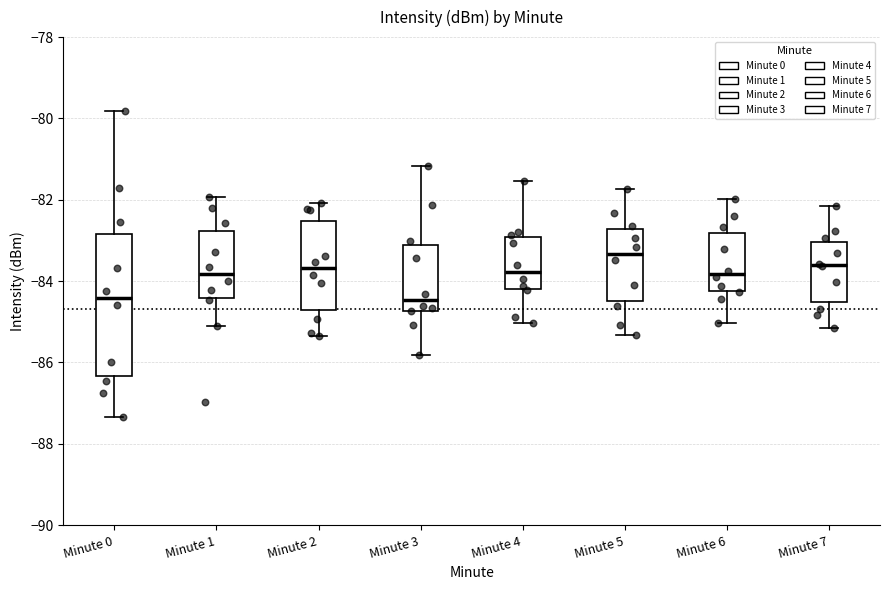

Reading left to right, transcribe this box plot: for each box, give where its median line is, the range the box spans, and where its two whiskers end, as read against the y-axis. The values are not printed on the chart, so give them approximately, as read against the axis.

Minute 0: median -84.4, box -86.4 to -82.8, whiskers -87.4 to -79.8
Minute 1: median -83.8, box -84.4 to -82.8, whiskers -85.2 to -82.0
Minute 2: median -83.6, box -84.6 to -82.6, whiskers -85.4 to -82.0
Minute 3: median -84.4, box -84.8 to -83.2, whiskers -85.8 to -81.2
Minute 4: median -83.8, box -84.2 to -83.0, whiskers -85.0 to -81.6
Minute 5: median -83.4, box -84.4 to -82.8, whiskers -85.4 to -81.8
Minute 6: median -83.8, box -84.2 to -82.8, whiskers -85.0 to -82.0
Minute 7: median -83.6, box -84.6 to -83.0, whiskers -85.2 to -82.2